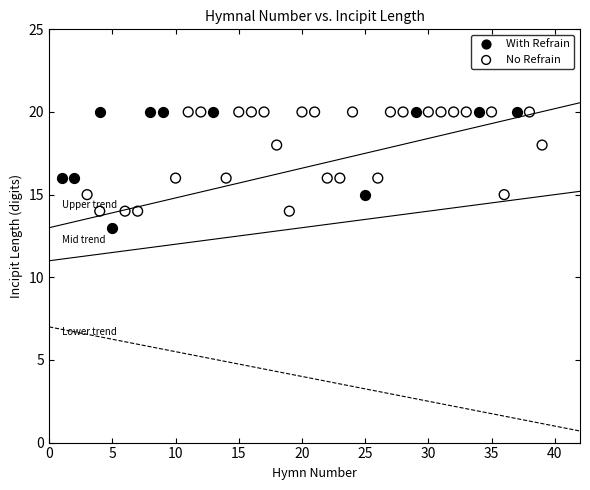

Which series reaches the minimum Y coordinate?

With Refrain